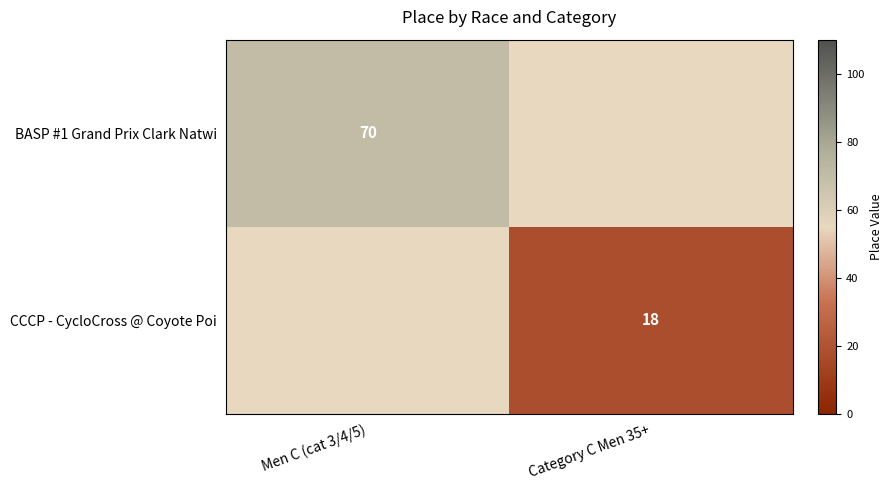

Count the number of categories in the chart.

2